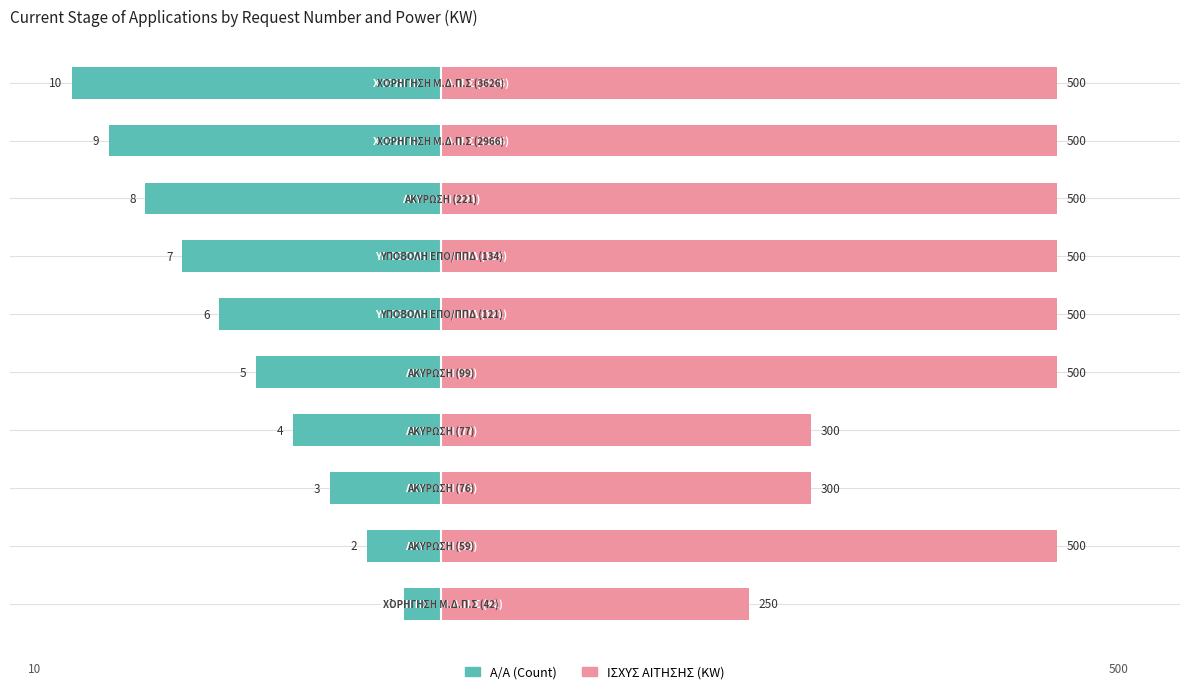

Which series has the largest total across all categories?

ΙΣΧΥΣ ΑΙΤΗΣΗΣ (KW)